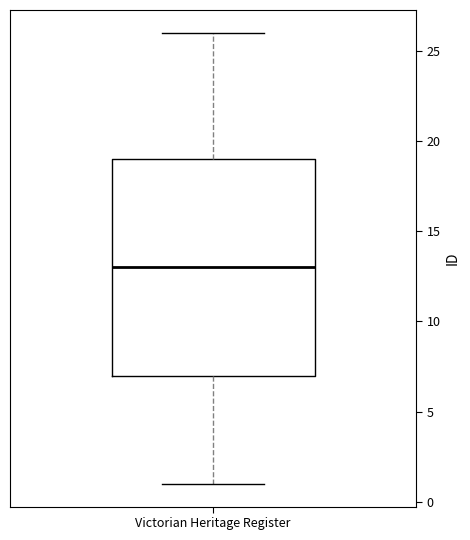

Where does the median line of the box for Victorian Heritage Register sit on the y-axis? The values are not printed on the chart, so give them approximately, as read against the axis.

13